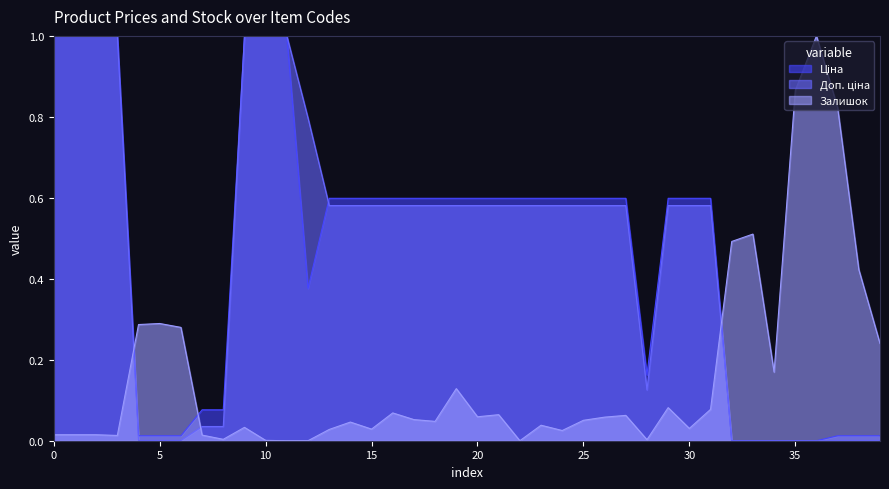

How many interior local valleys does the Залишок series have?

10